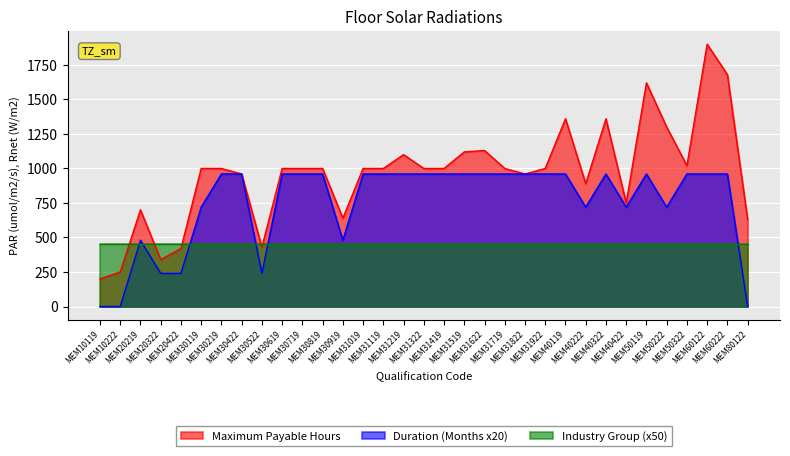

True or false: Duration (Months) and Maximum Payable Hours intersect in this chart.

False